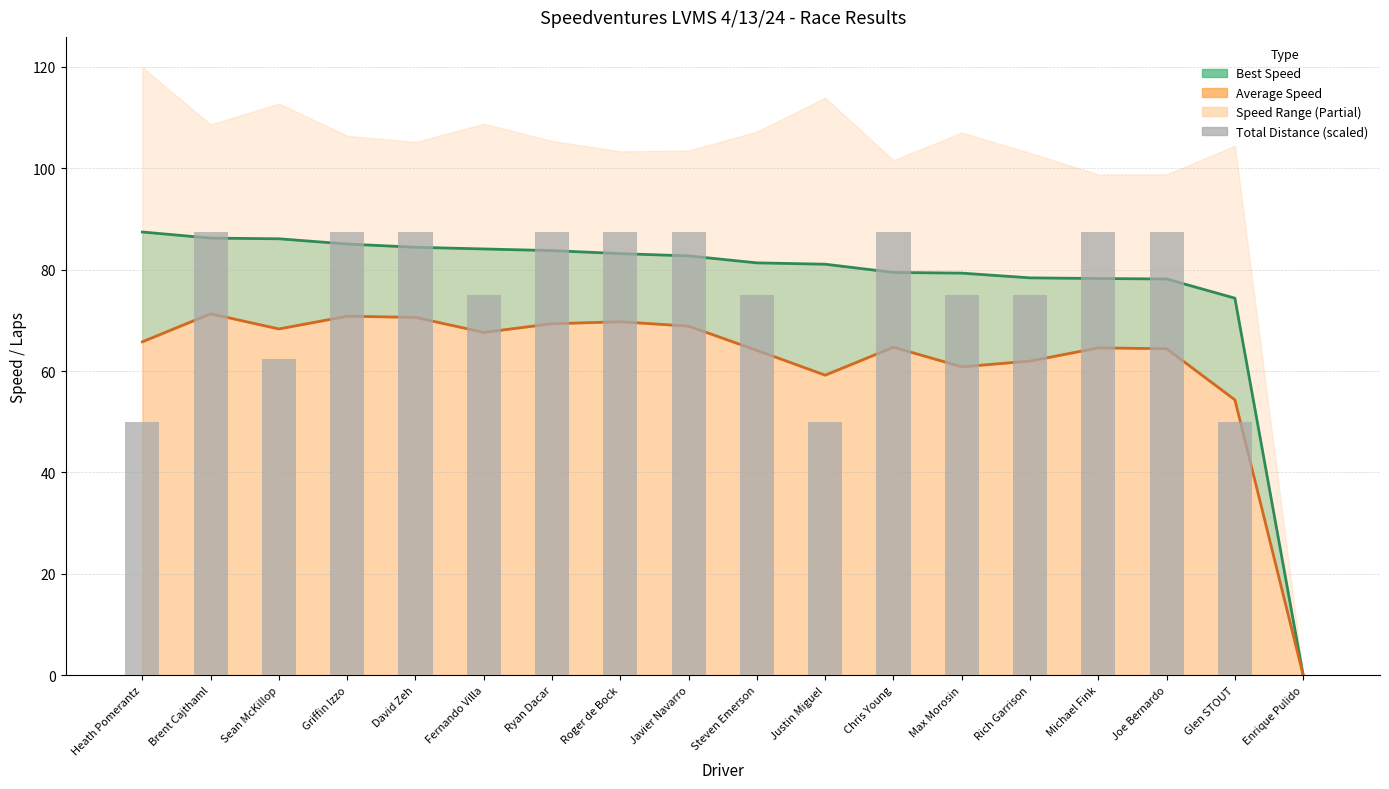

What is the value of the 3rd bar from the left?

62.5